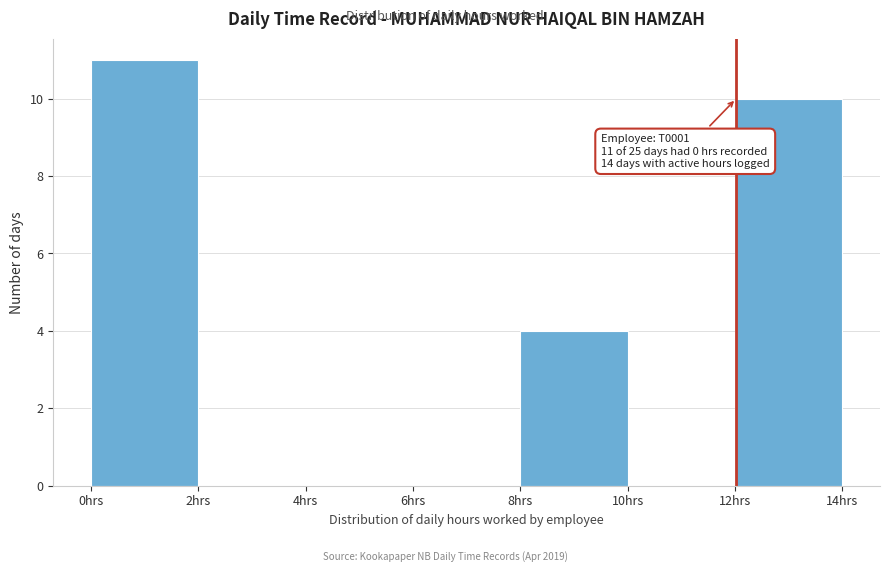

Which range on the x-axis has the tallest bar?

0 to 2